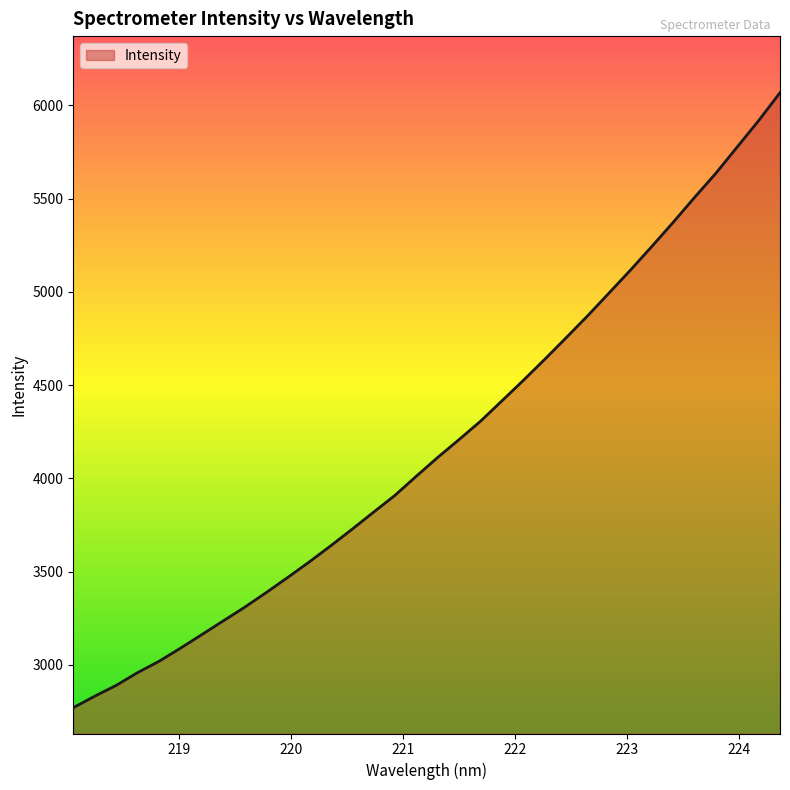

Reading right to left, extract all data points from this chart.

6067.7	5917.8	5776.8	5635.6	5505.7	5371.9	5242.4	5115.4	4992.8	4870.6	4753.5	4637.8	4524.9	4415.1	4306.0	4207.8	4111.7	4010.9	3908.1	3817.9	3726.6	3637.5	3551.2	3468.4	3387.7	3309.5	3236.3	3162.7	3089.6	3019.3	2958.6	2890.1	2832.1	2770.7